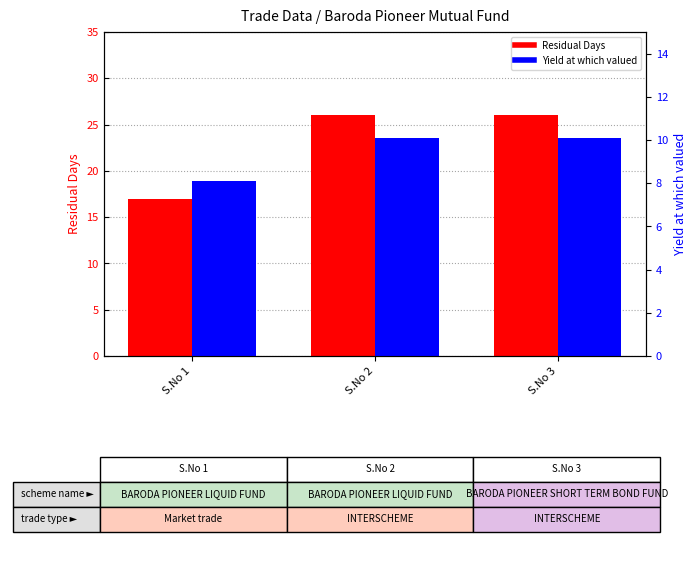

Is it true that Yield at which valued equals 6.3 at S.No 3?

False